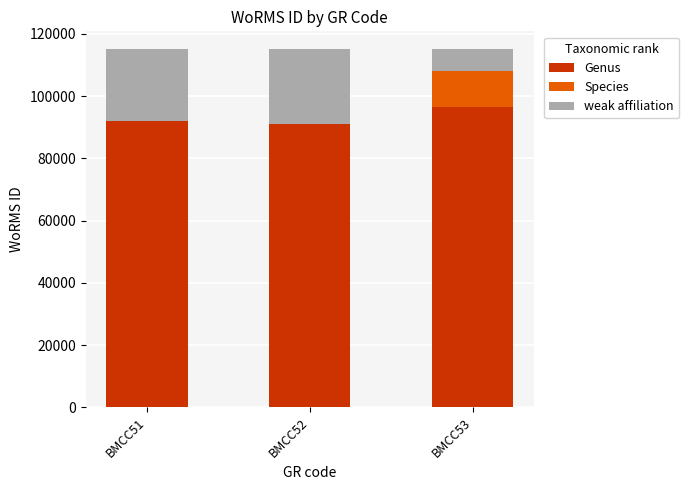

What value does the Genus series have at BMCC51?

92072